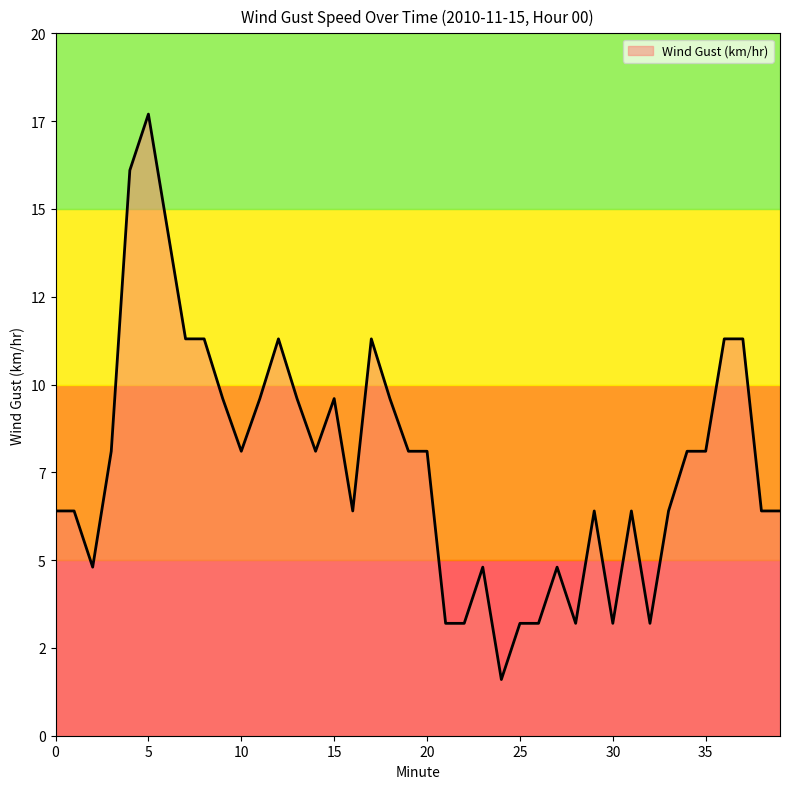

Rank the categories by value from highest to lowest.

5, 4, 6, 7, 8, 12, 17, 36, 37, 9, 11, 13, 15, 18, 3, 10, 14, 19, 20, 34, 35, 0, 1, 16, 29, 31, 33, 38, 39, 2, 23, 27, 21, 22, 25, 26, 28, 30, 32, 24